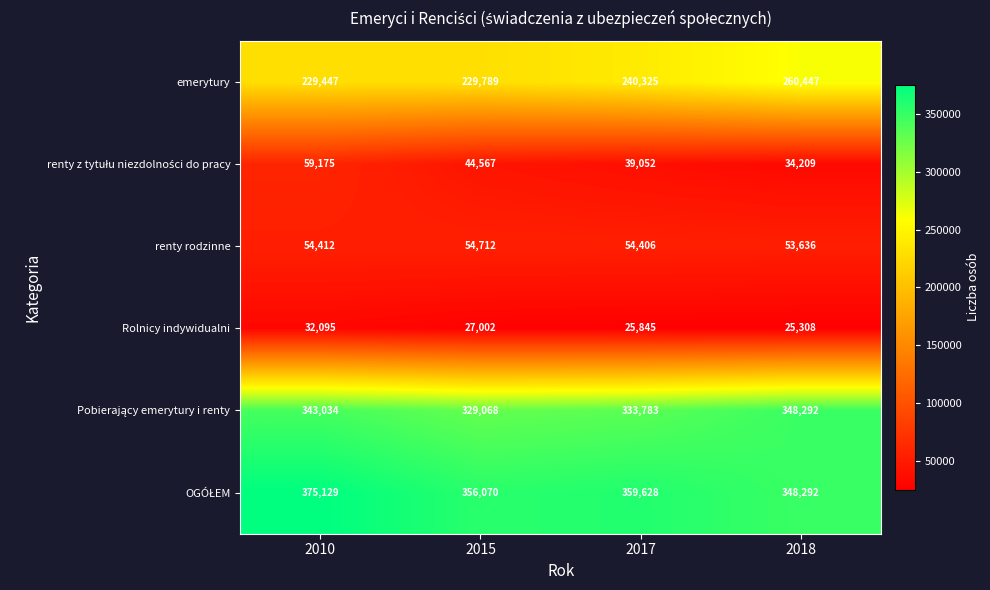

What is the spread (max minus min) of values at 2010?

343034